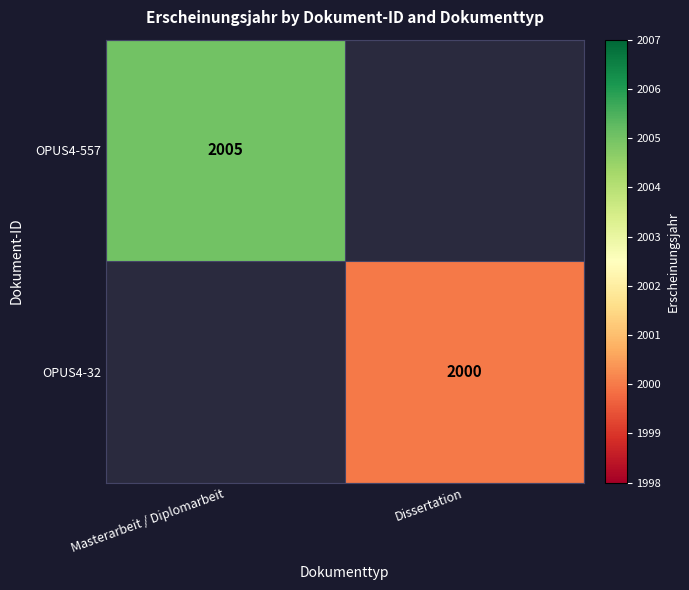

At which category is the sum across all series the highest?

Masterarbeit / Diplomarbeit